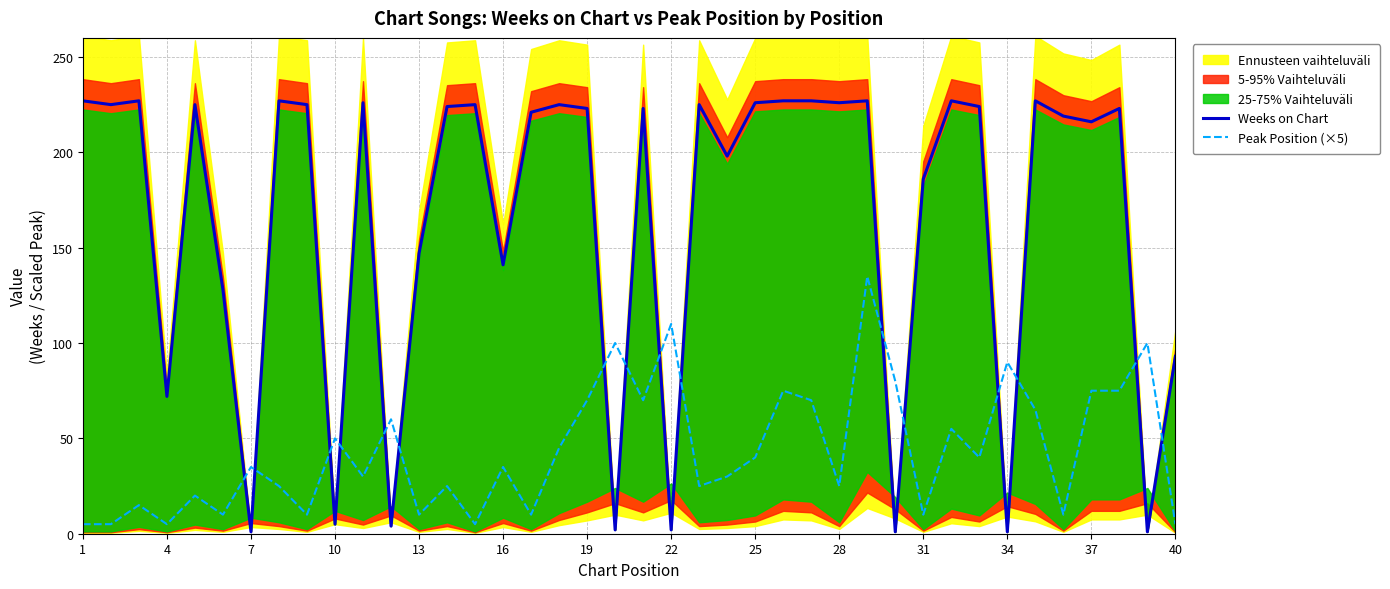

Reading right to left, what are all the values shown in this chart?

Weeks on Chart: 93	1	223	216	219	227	1	224	227	186	1	227	226	227	227	226	198	225	2	223	2	223	225	221	141	225	224	147	4	226	5	225	227	1	128	225	72	227	225	227
Peak Position (×5): 5	100	75	75	10	65	90	40	55	10	80	135	25	70	75	40	30	25	110	70	100	70	45	10	35	5	25	10	60	30	50	10	25	35	10	20	5	15	5	5